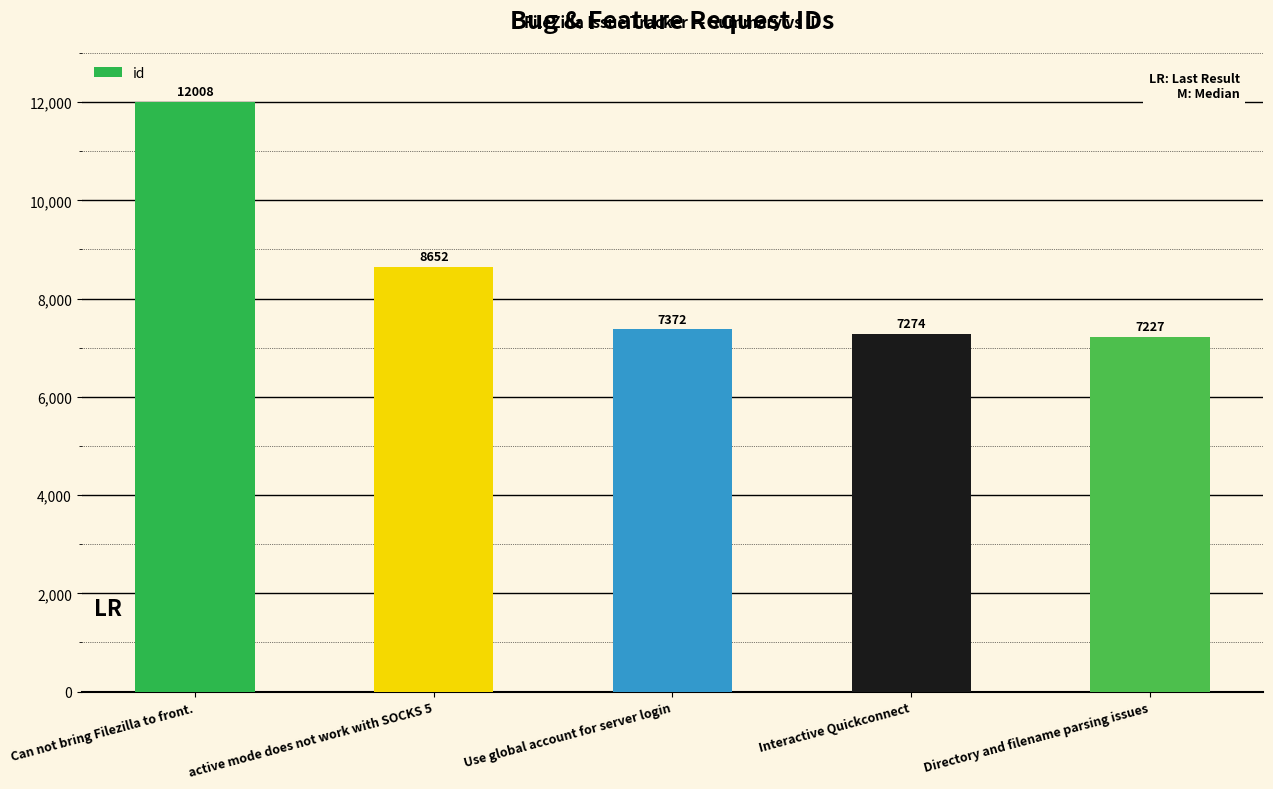

Reading left to right, list all the values displayed in this chart.

12008	8652	7372	7274	7227